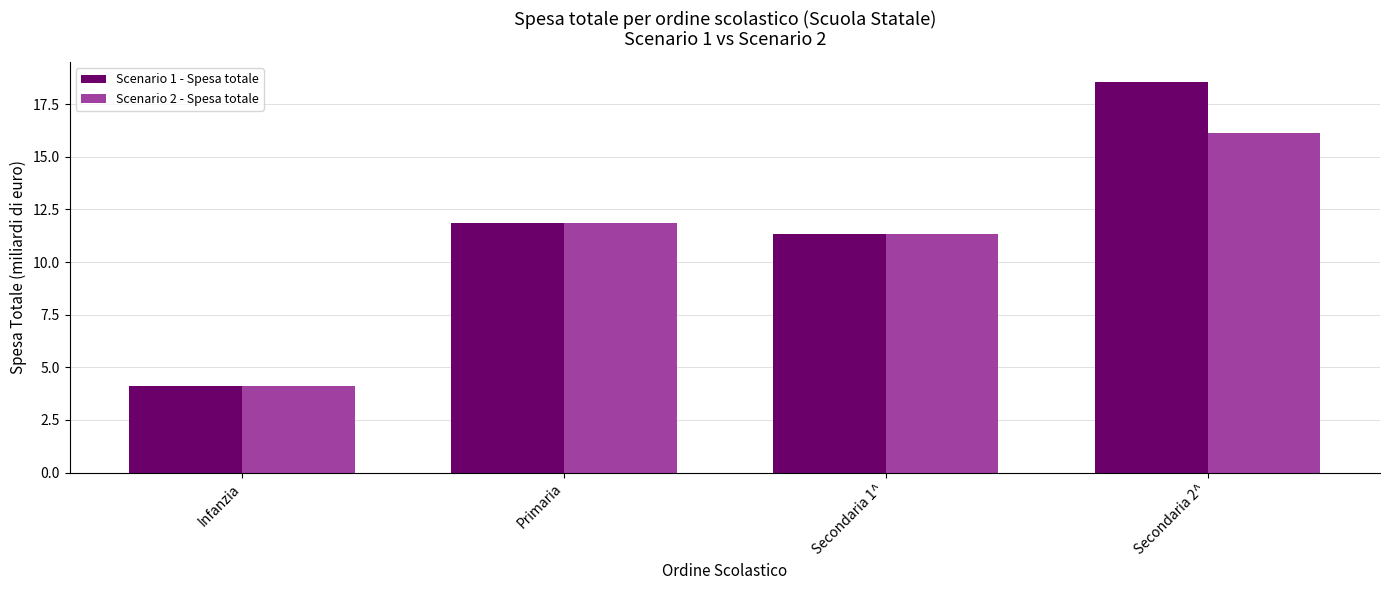

What is the total value across all series at Secondaria 2^?

34.7